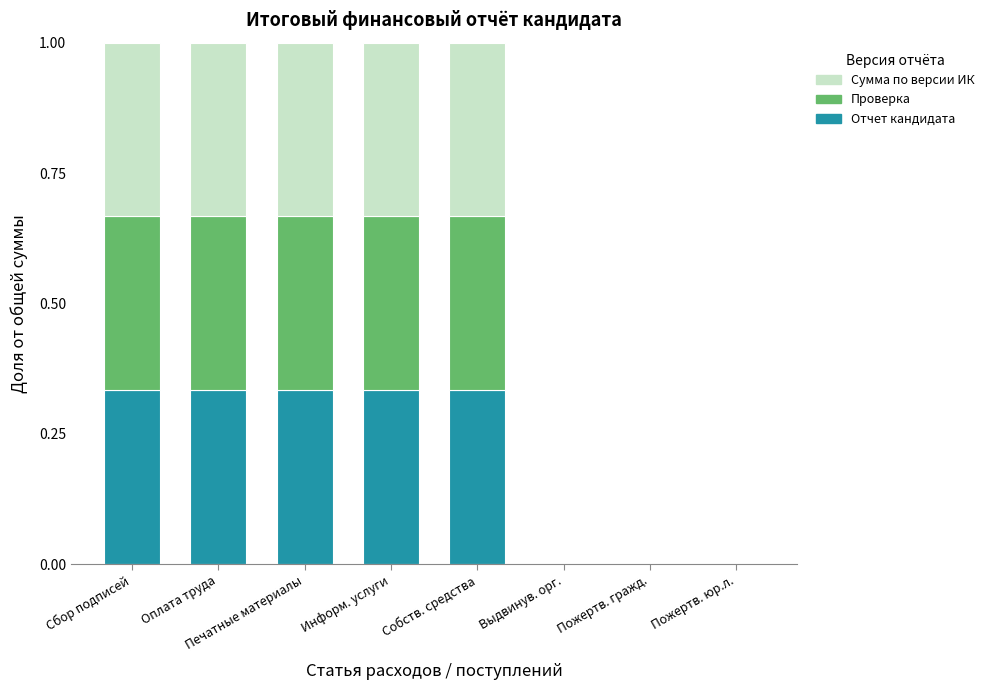

What is the label of the 4th bar from the right?

Собств. средства